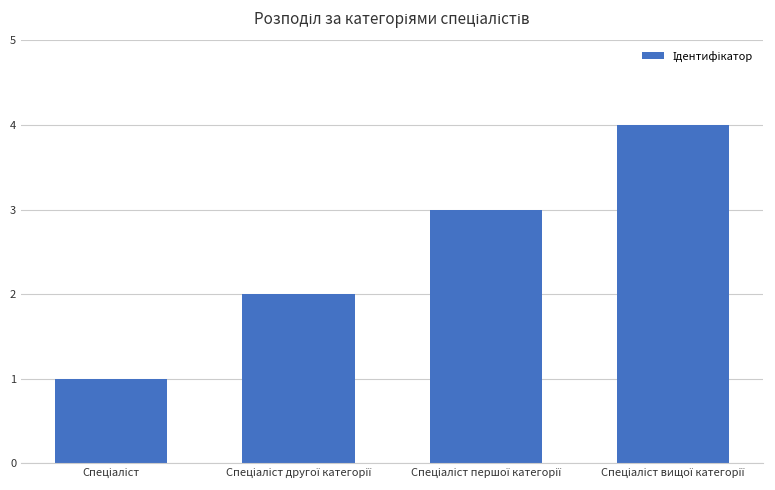

What is the greatest value displayed?

4